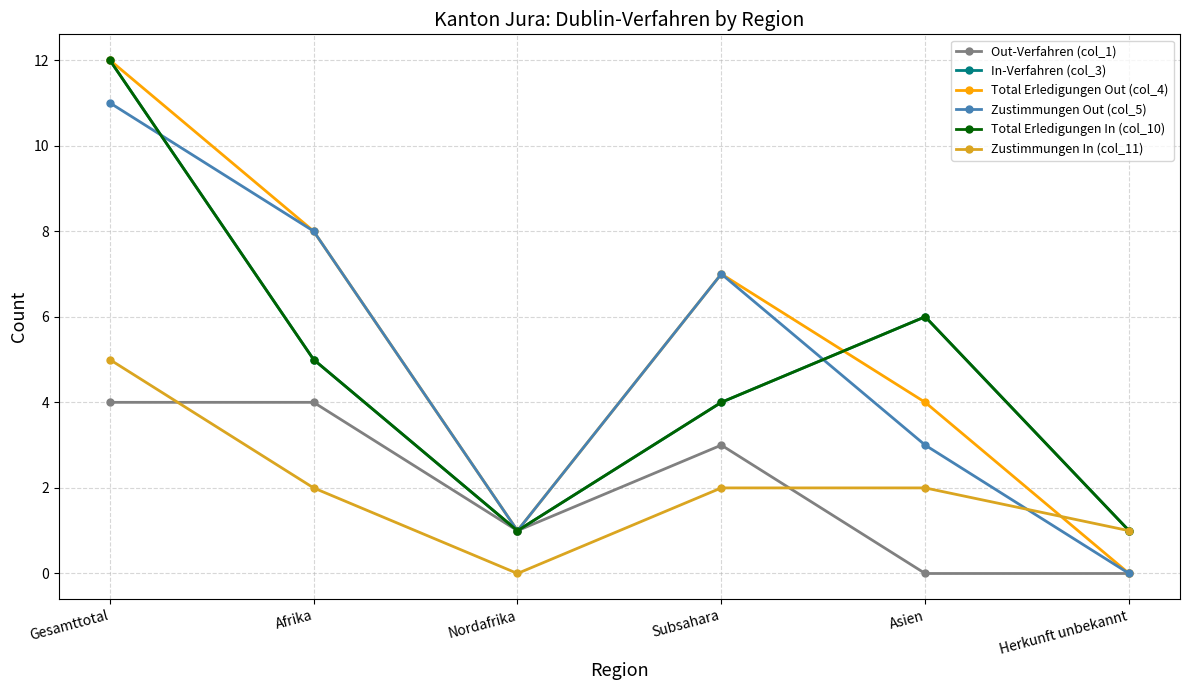

What is the greatest value displayed?

12